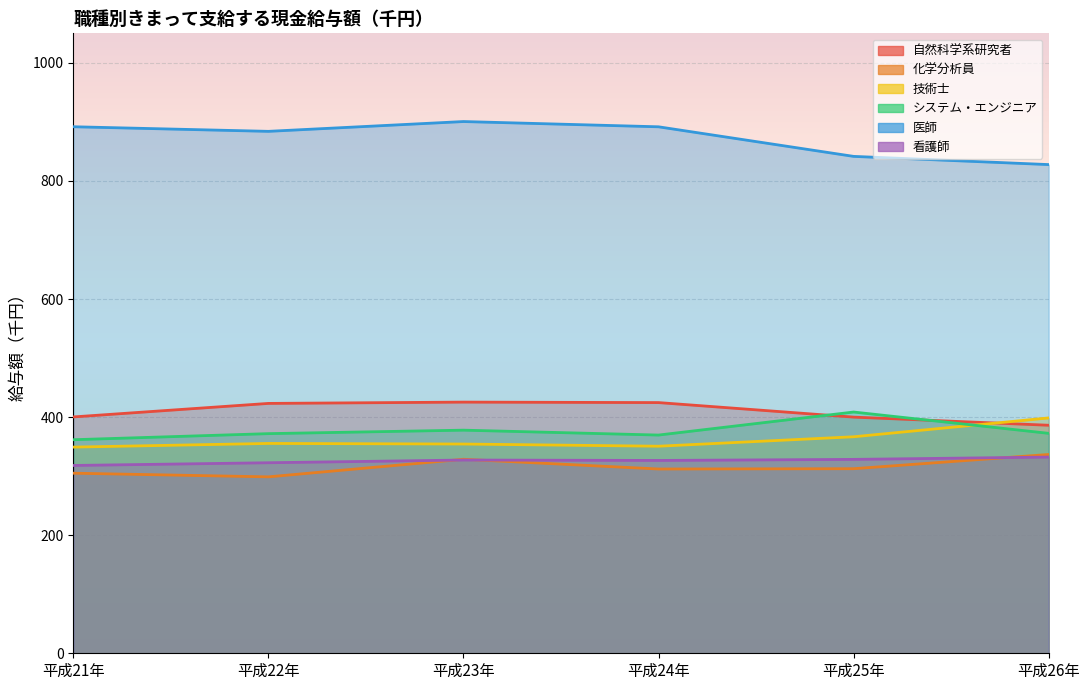

Which has a higher value, 平成26年 or 平成23年?

平成23年